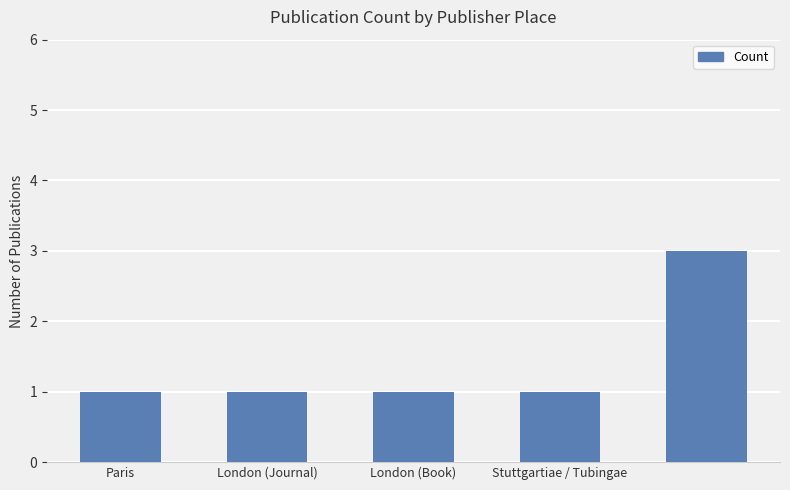

What is the sum of all values?

7